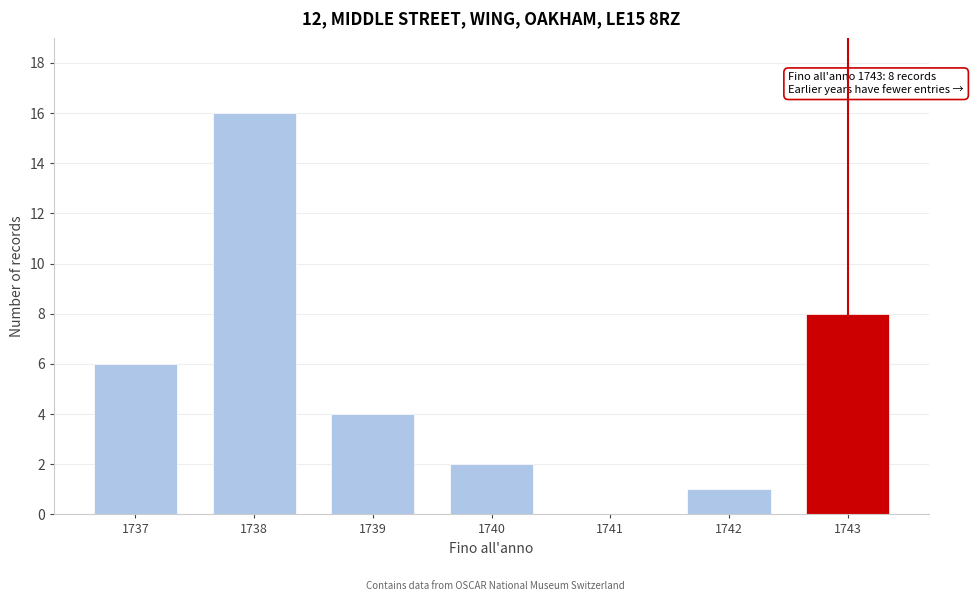

Reading left to right, what are all the values shown in this chart?

1737=6	1738=16	1739=4	1740=2	1741=0	1742=1	1743=8